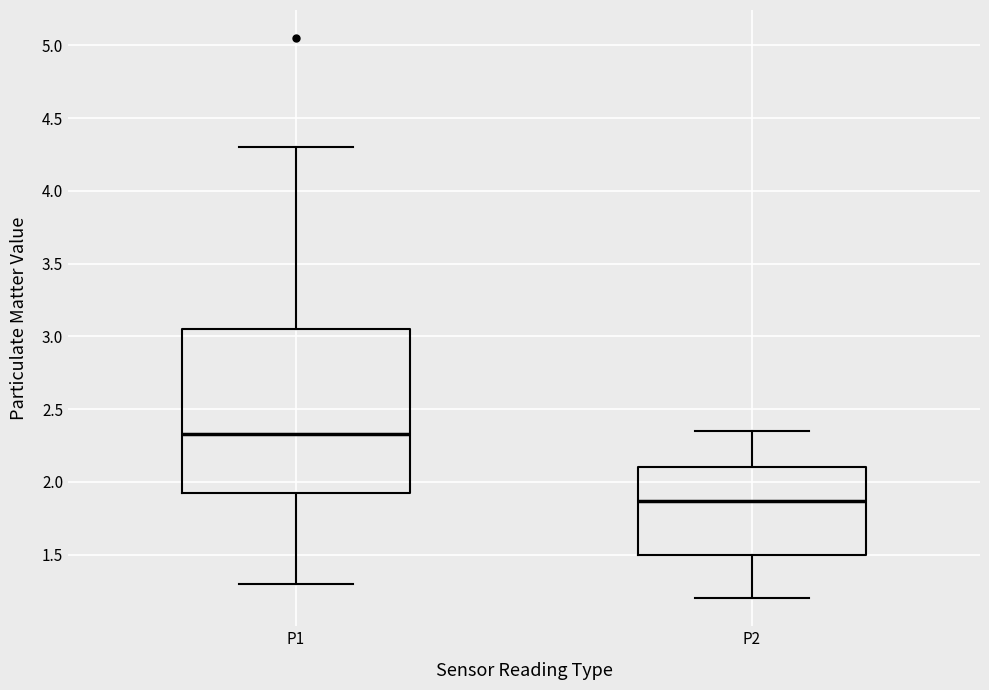

Where is the upper edge of the box for P2 on the y-axis? The values are not printed on the chart, so give them approximately, as read against the axis.

2.10